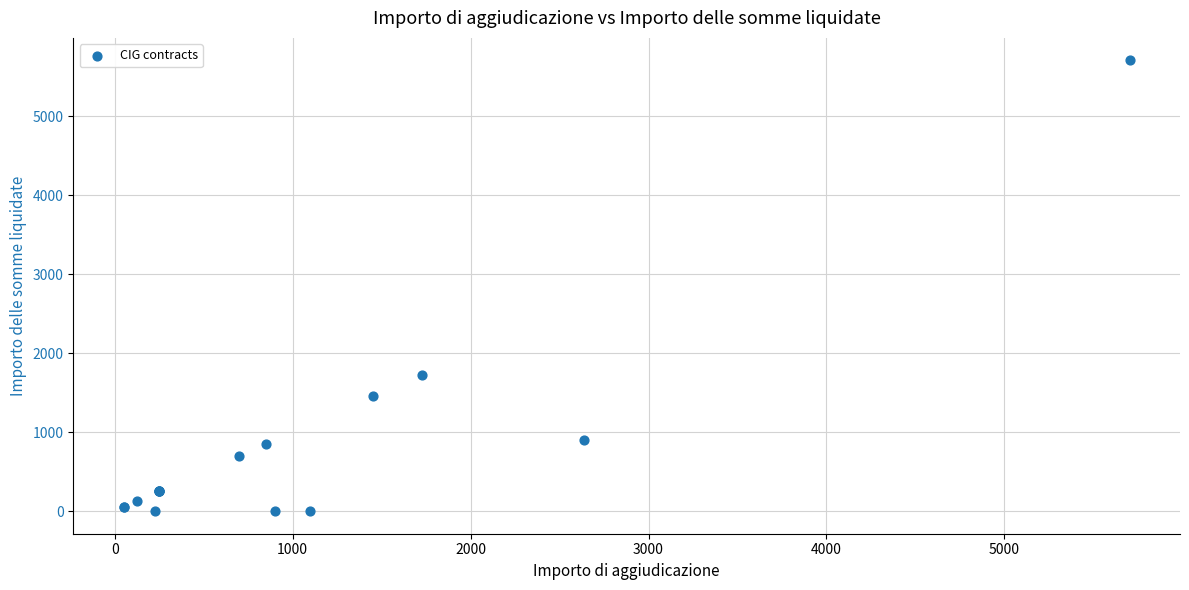

What Y value in the scatter plot is closest to 2852?

1727.3